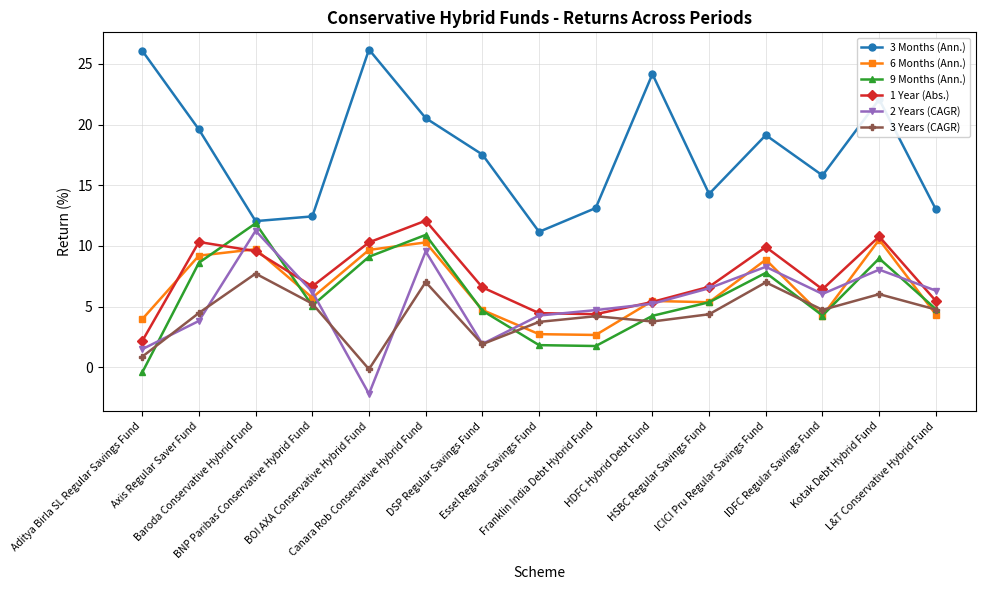

True or false: 9 Months (Ann.) and 2 Years (CAGR) intersect in this chart.

True